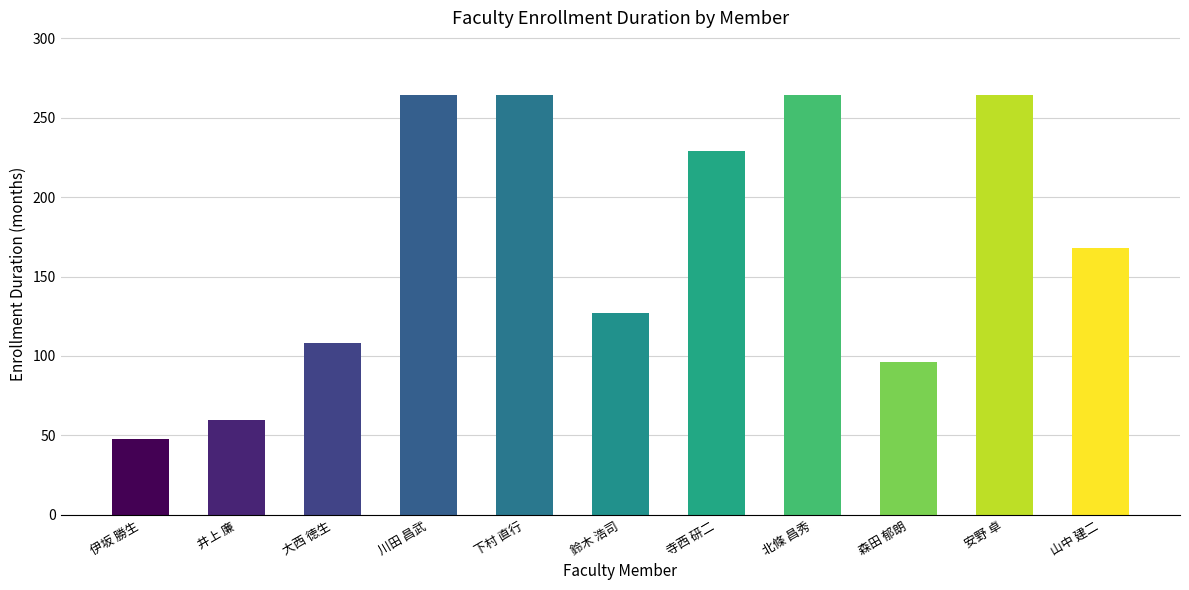

Which label corresponds to the smallest value in the chart?

伊坂 勝生